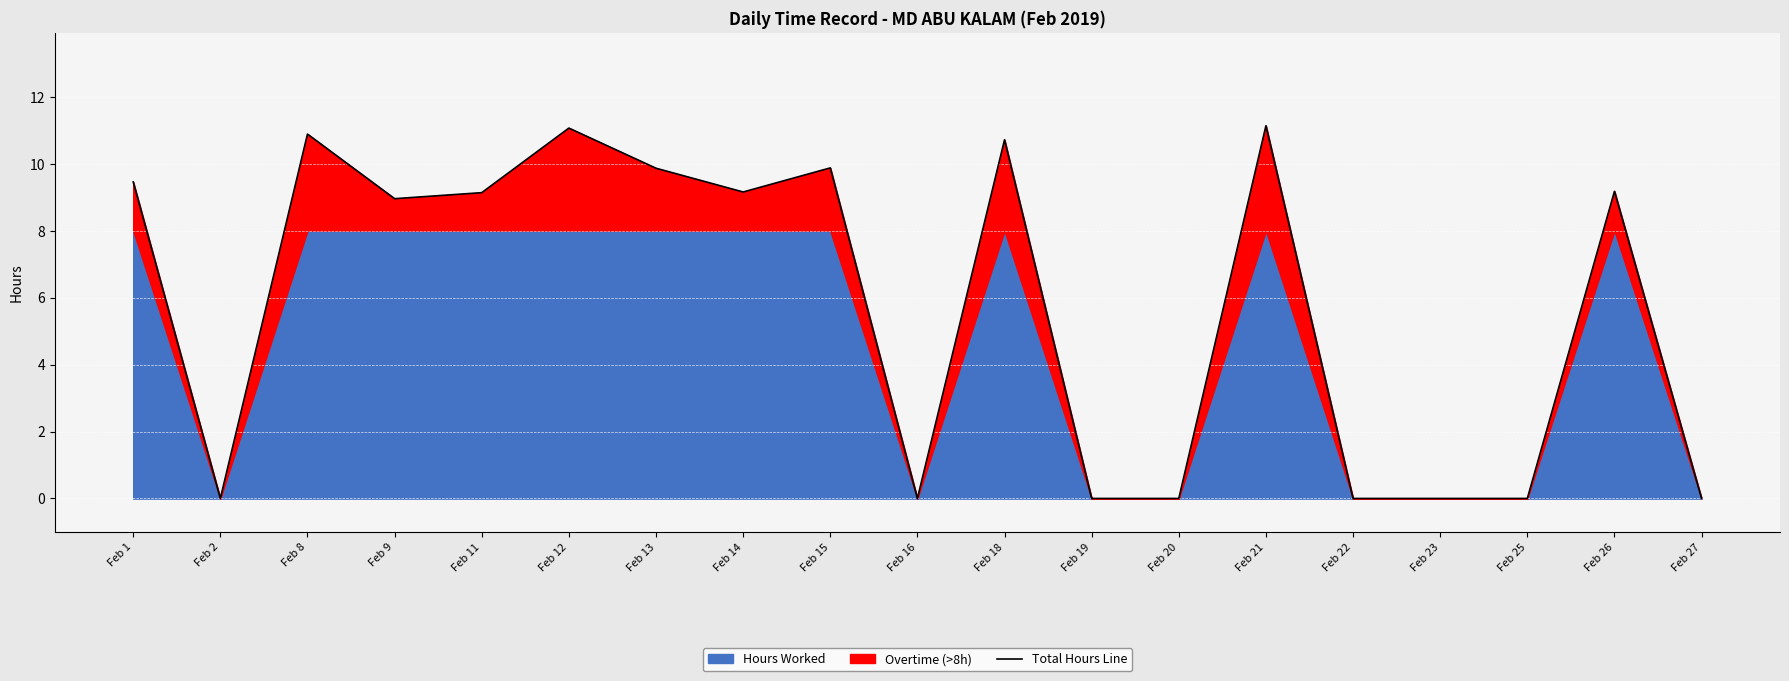

What is the average value?

5.8